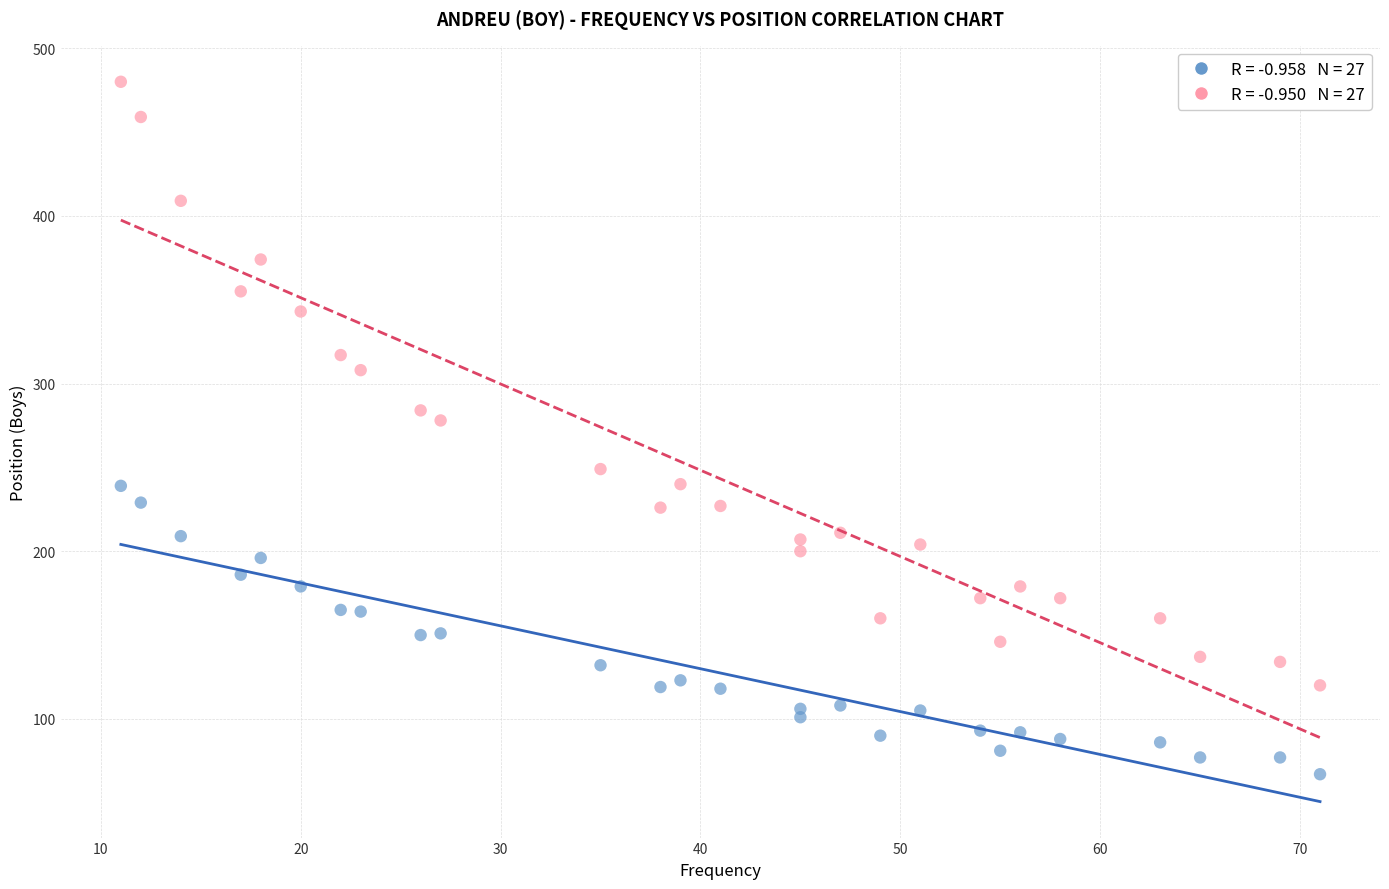

Across all data points, what is the range of Y values (max minus min)?

413